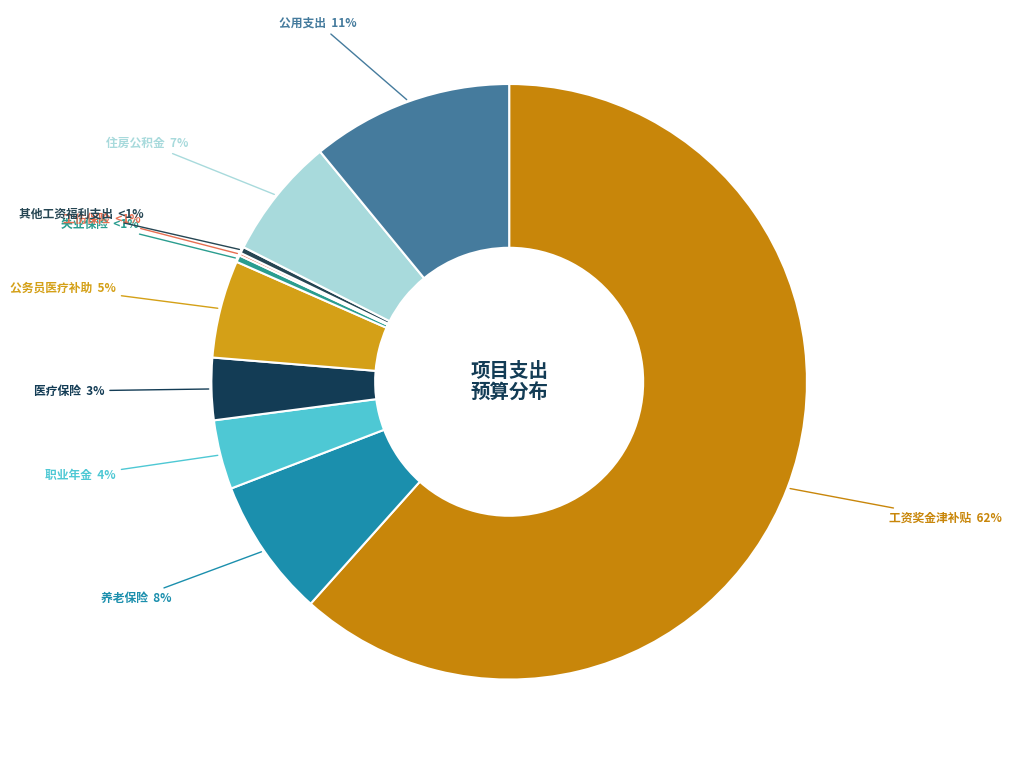

To the nearest percent, what portion does 职业年金 represent?

4%